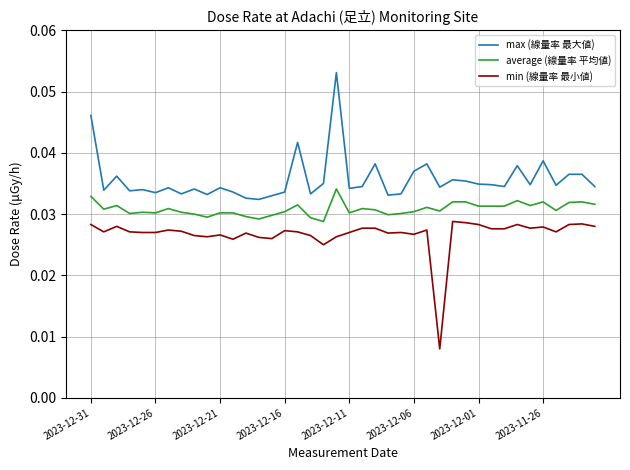

List the series in order of their peak value, lowest first.

min (線量率 最小値), average (線量率 平均値), max (線量率 最大値)